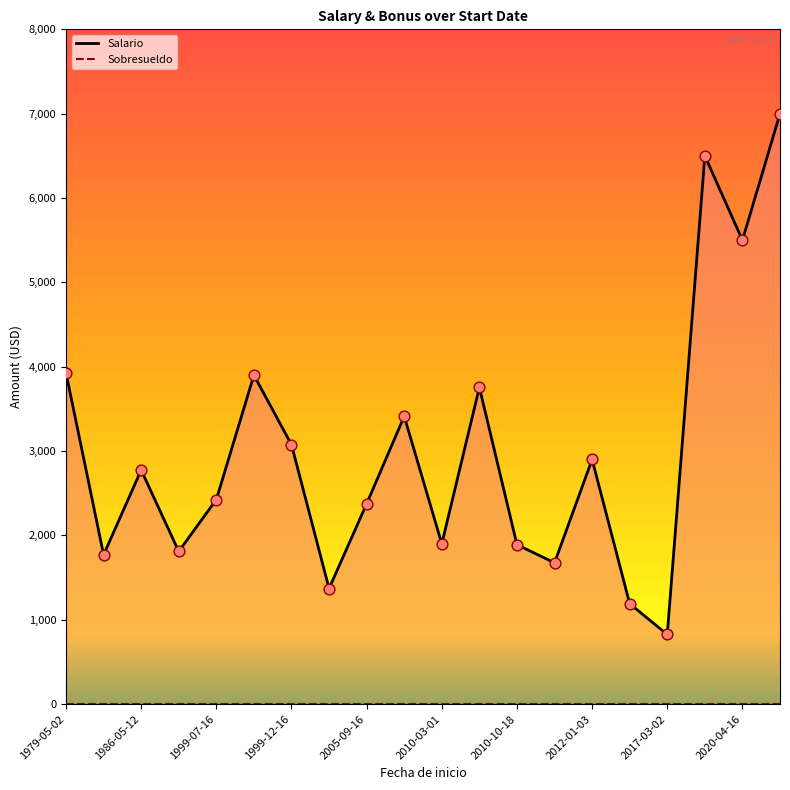

At which category is the sum across all series the highest?

19